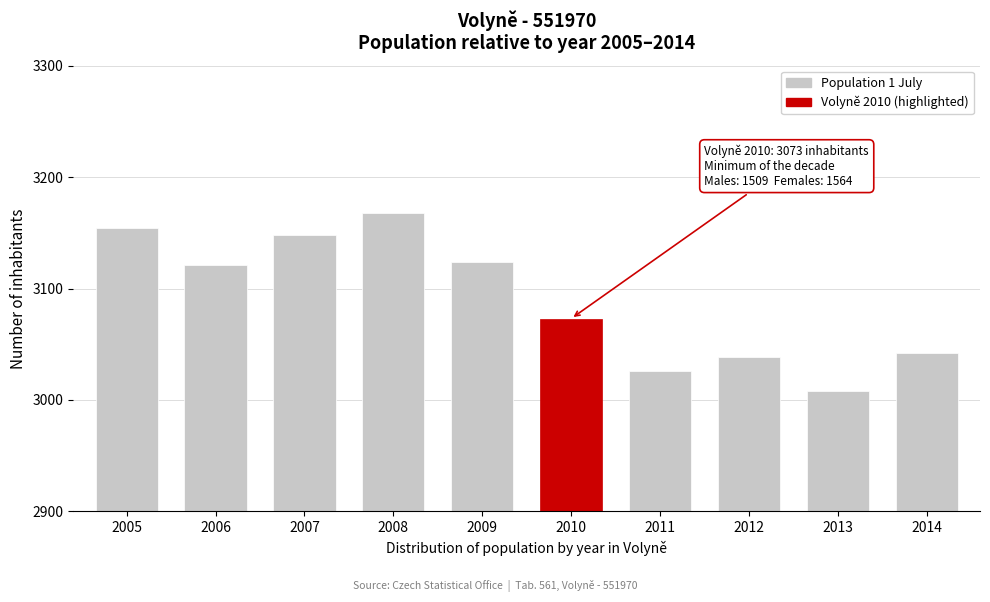

Reading left to right, extract all data points from this chart.

3154	3121	3148	3168	3124	3073	3026	3039	3008	3042